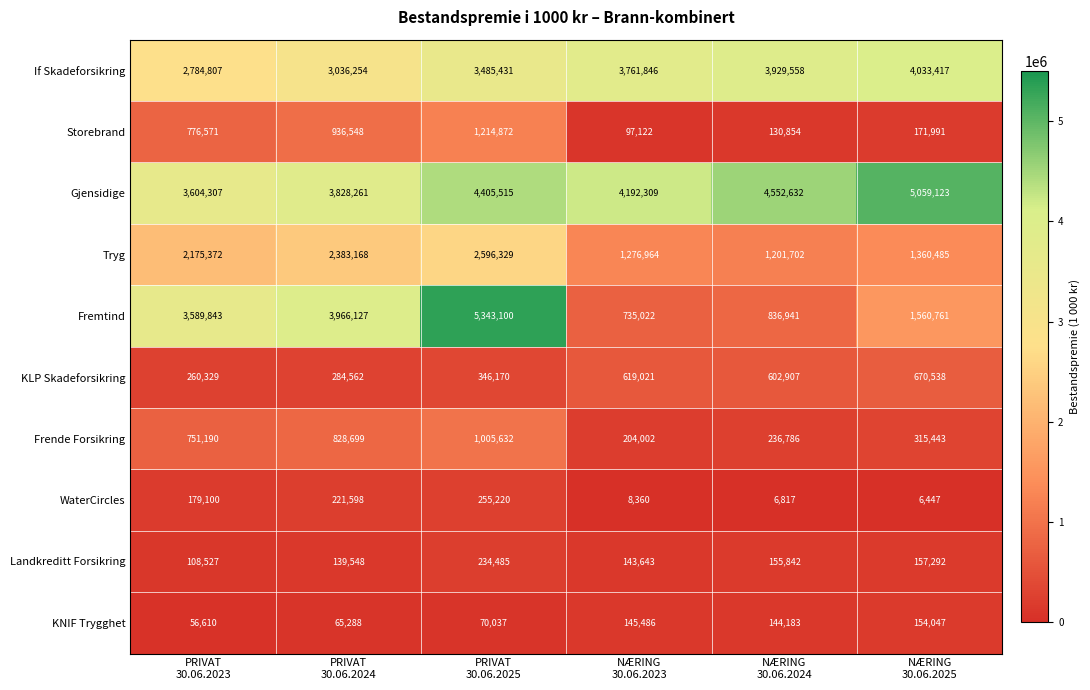

Which series has the largest total across all categories?

Gjensidige